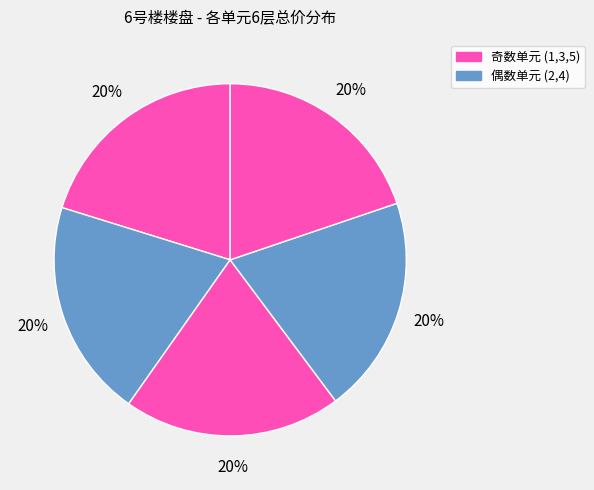

Count the number of slices in the pie.

5